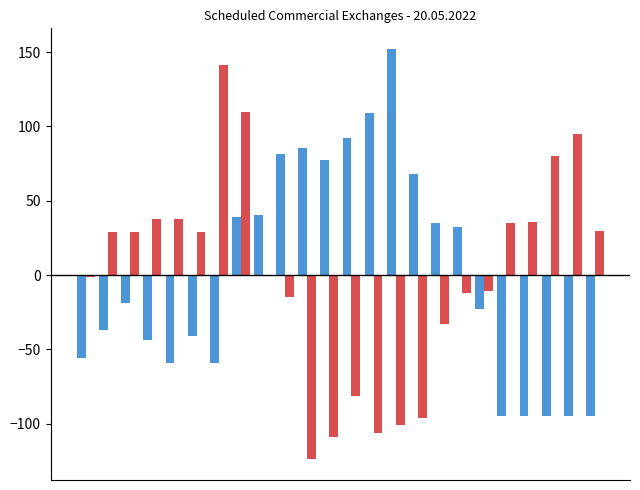

What is the greatest value displayed?

152.1